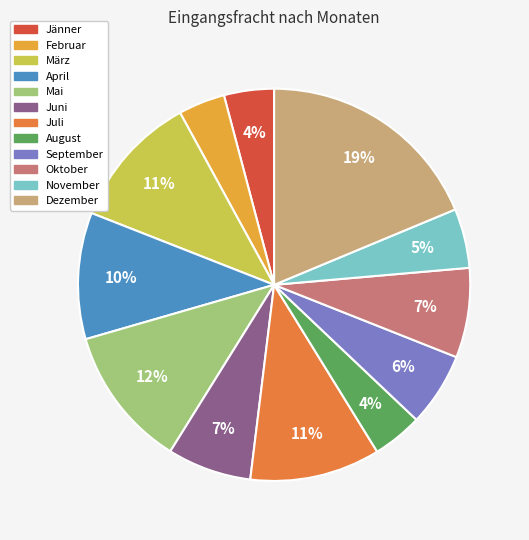

Is the sum of Jänner and November greater than half?

No